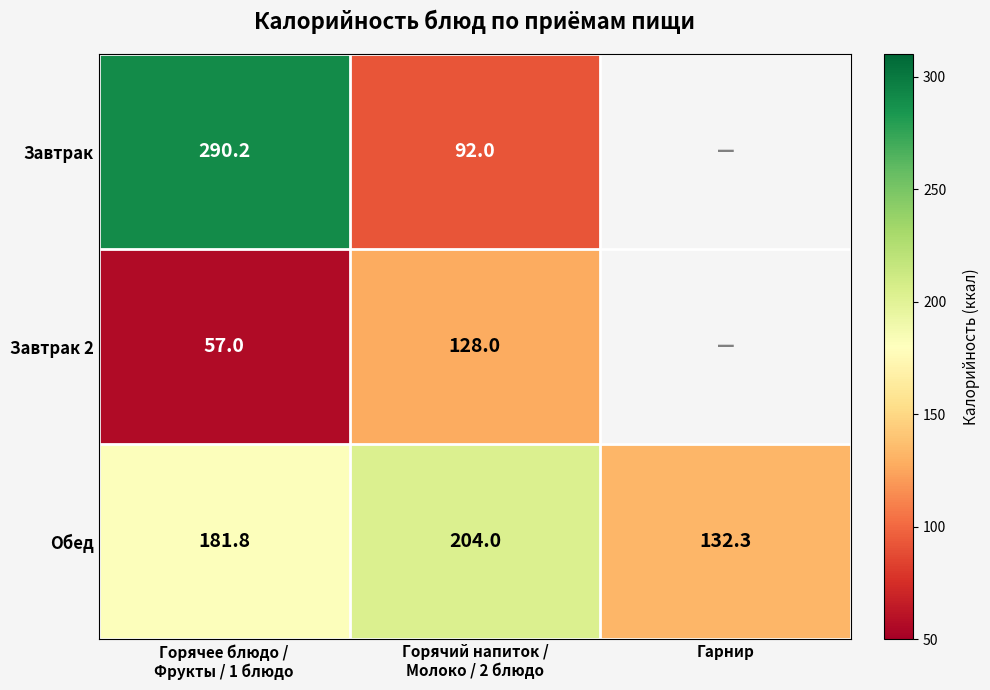

What is the highest value of the Обед series?

204.0